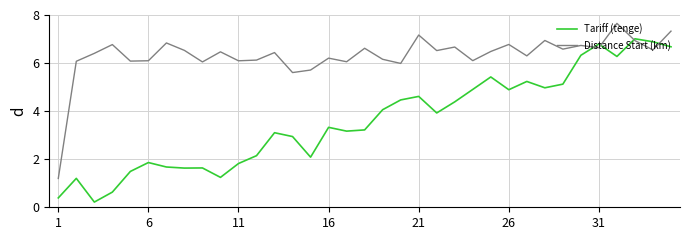

How many series are shown in this chart?

2